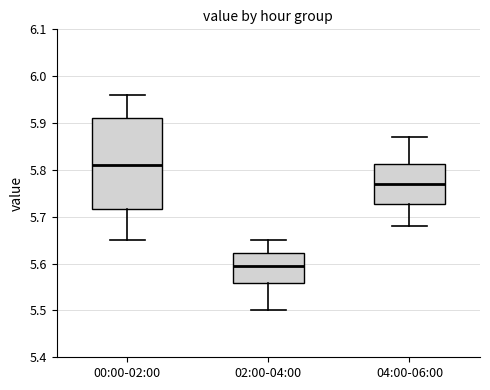

Where does the lower whisker of the box for 04:00-06:00 end on the y-axis? The values are not printed on the chart, so give them approximately, as read against the axis.

5.68